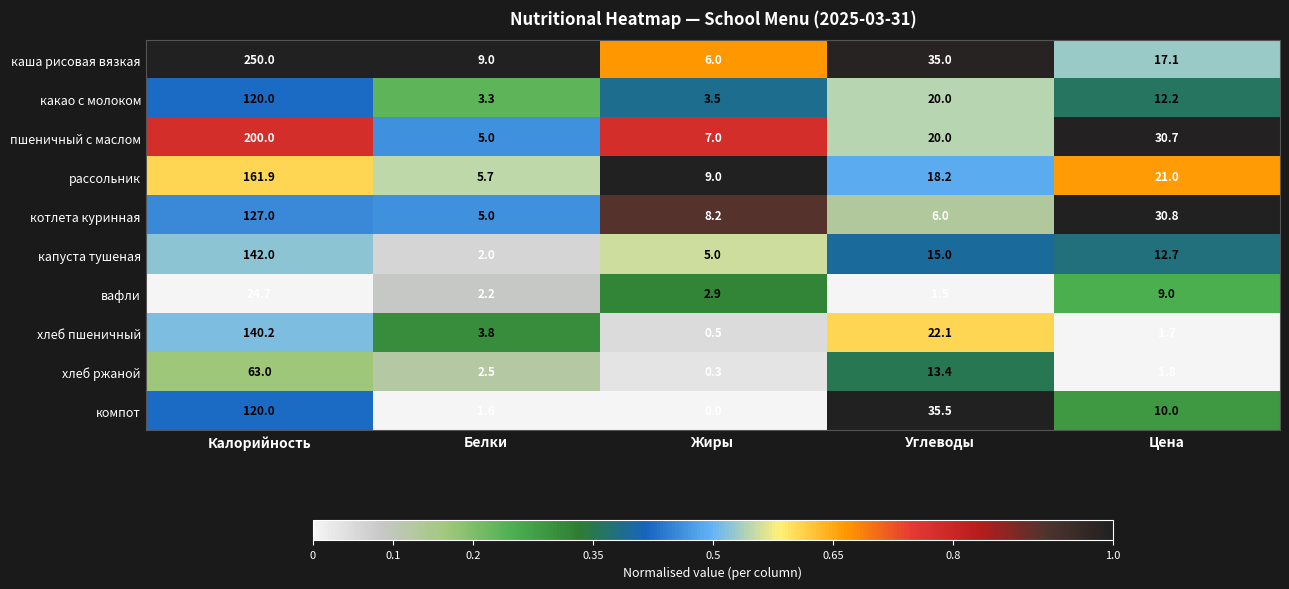

What is the difference between the хлеб пшеничный values at Жиры and Калорийность?

139.7